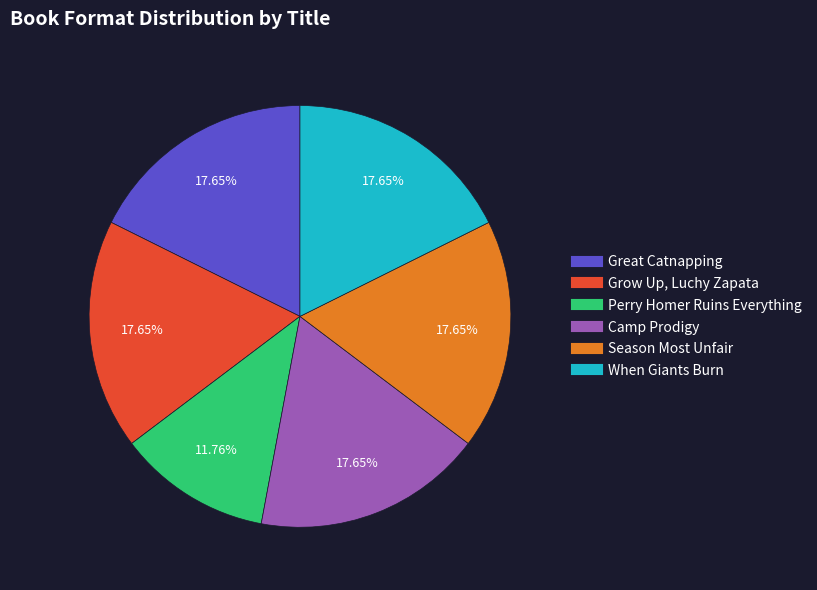

How many segments does this pie chart have?

6